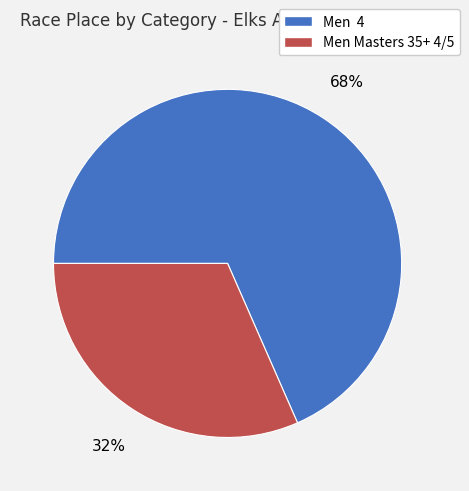

How many segments does this pie chart have?

2